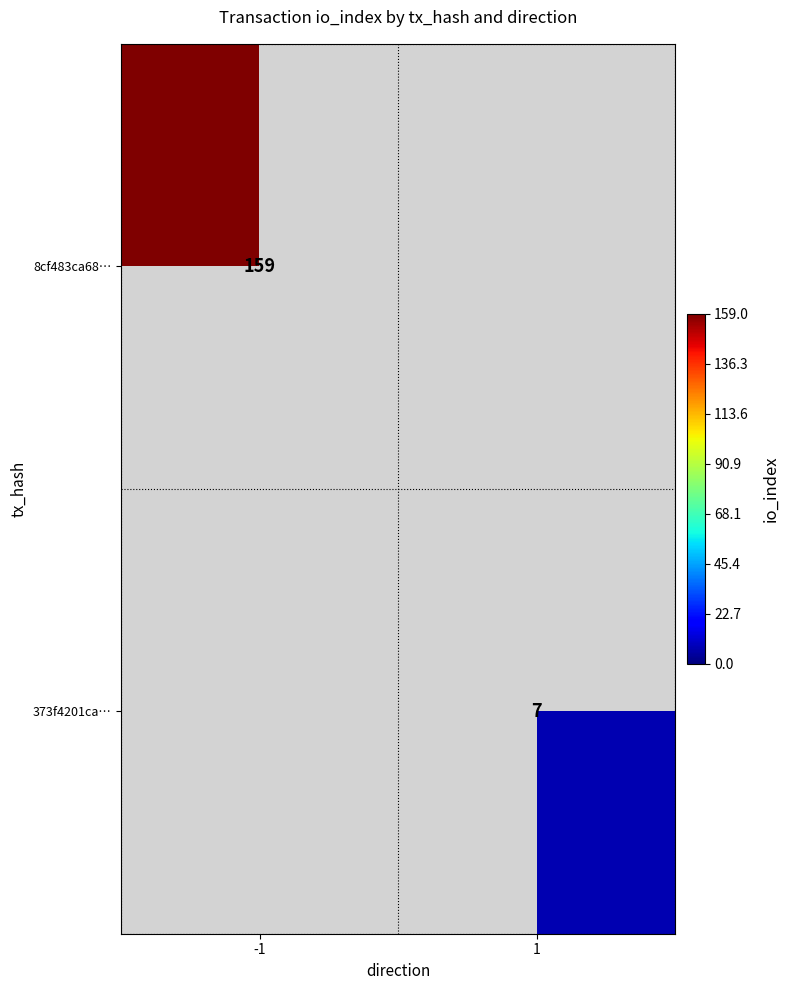

Is it true that 373f4201ca… equals 1 at 1?

False